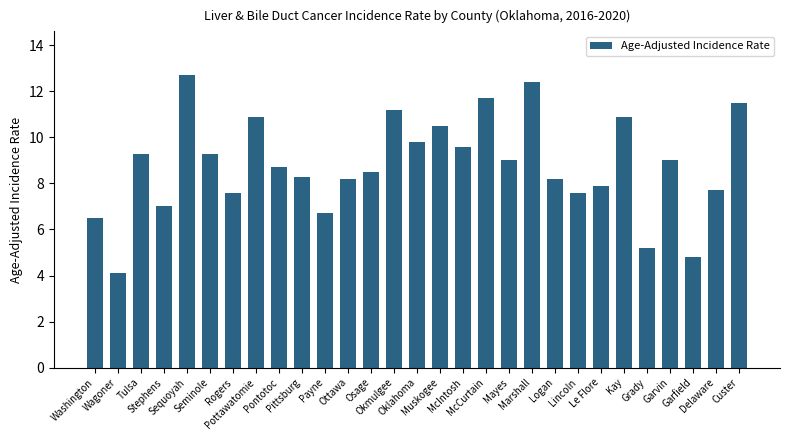

Reading left to right, list all the values displayed in this chart.

6.5	4.1	9.3	7.0	12.7	9.3	7.6	10.9	8.7	8.3	6.7	8.2	8.5	11.2	9.8	10.5	9.6	11.7	9.0	12.4	8.2	7.6	7.9	10.9	5.2	9.0	4.8	7.7	11.5